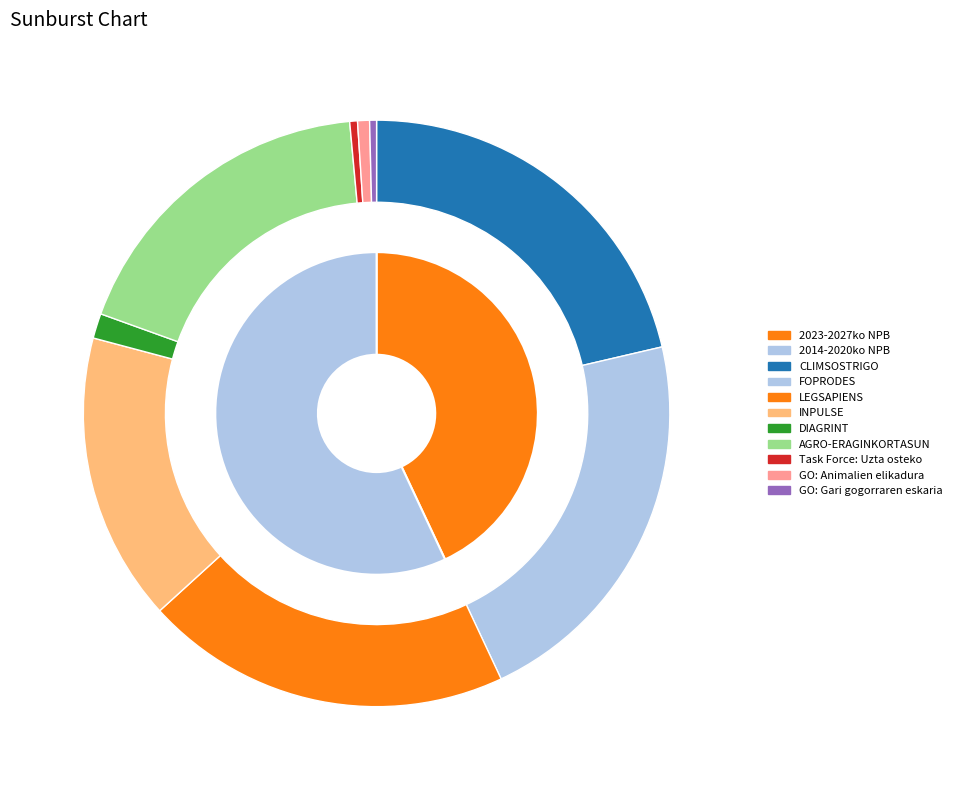

Count the number of slices in the pie.

9